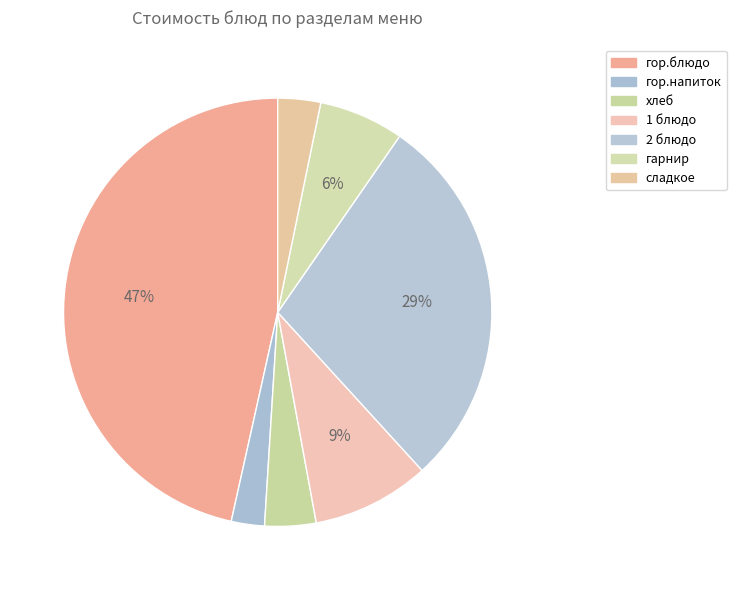

To the nearest percent, what is the combined percentage of гарнир and гор.напиток?

9%